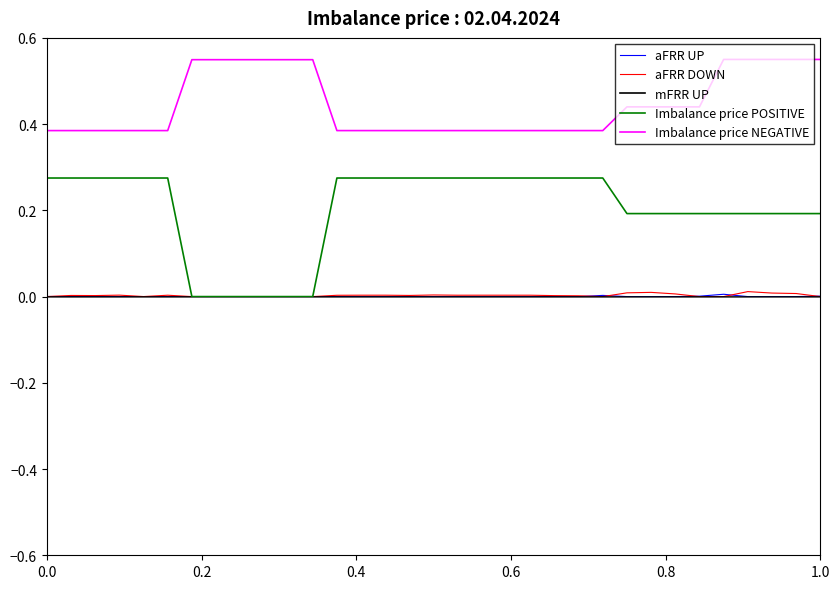

Which series has the largest total across all categories?

Imbalance price NEGATIVE